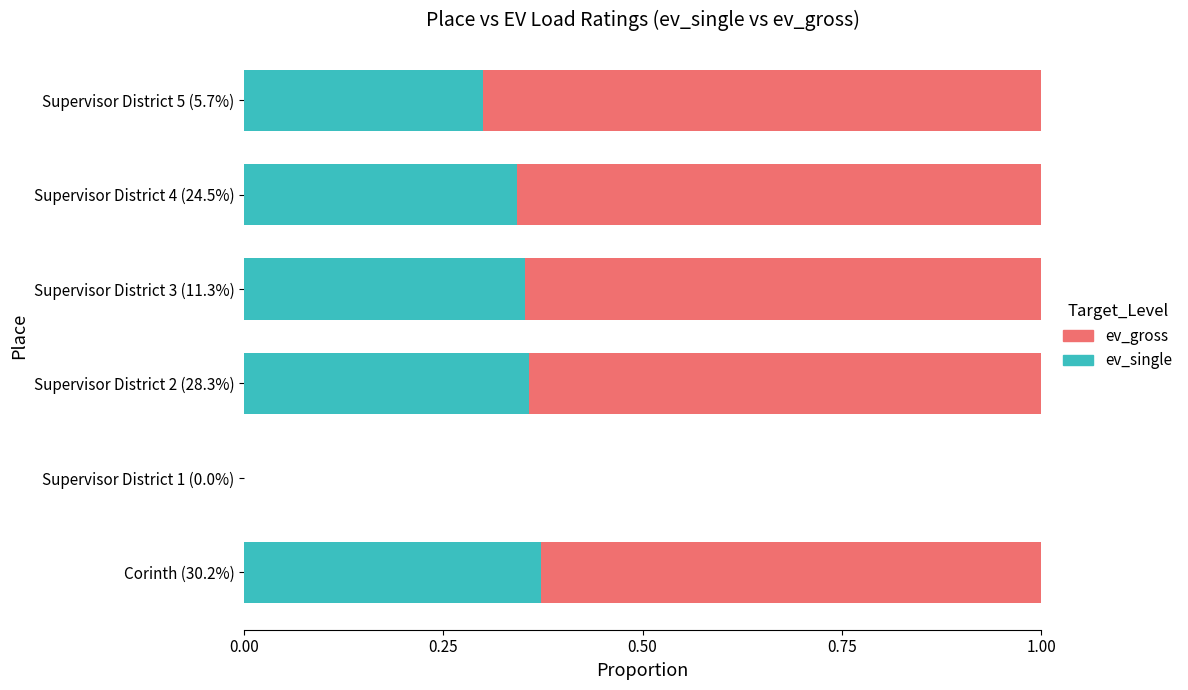

What are all the series names shown in the legend?

ev_gross, ev_single